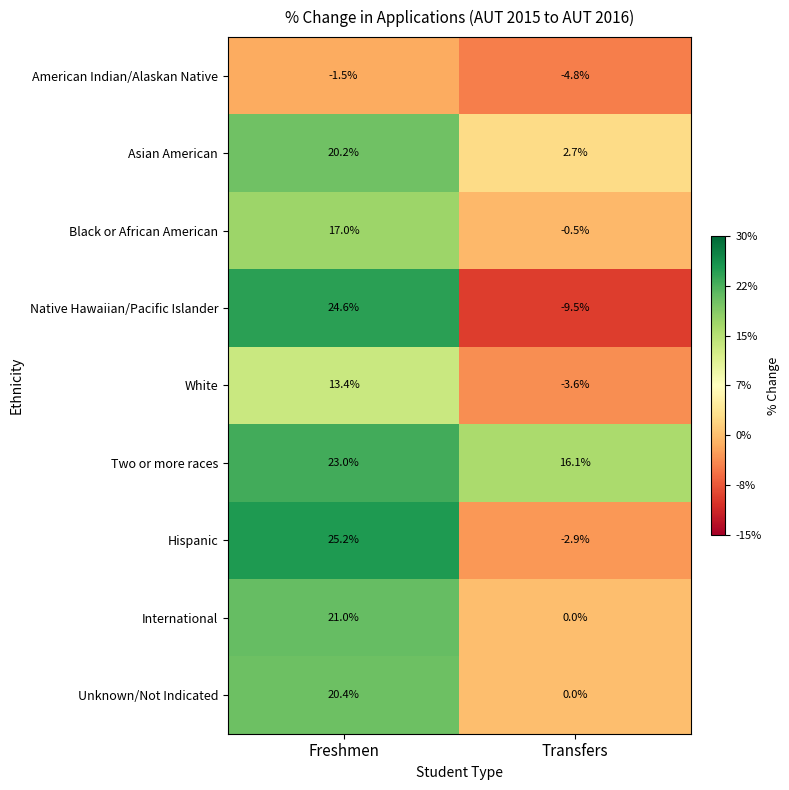

List the labels in order of American Indian/Alaskan Native value, smallest first.

Transfers, Freshmen